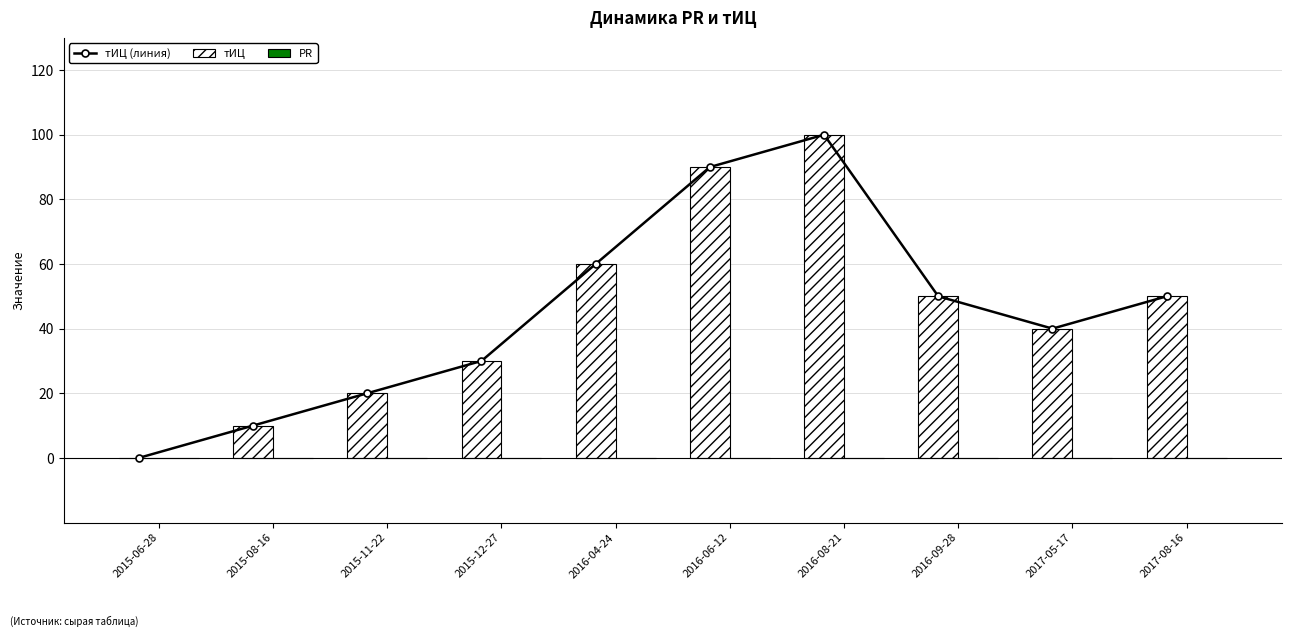

Which series changed the most between 2015-06-28 and 2017-08-16?

тИЦ (линия)